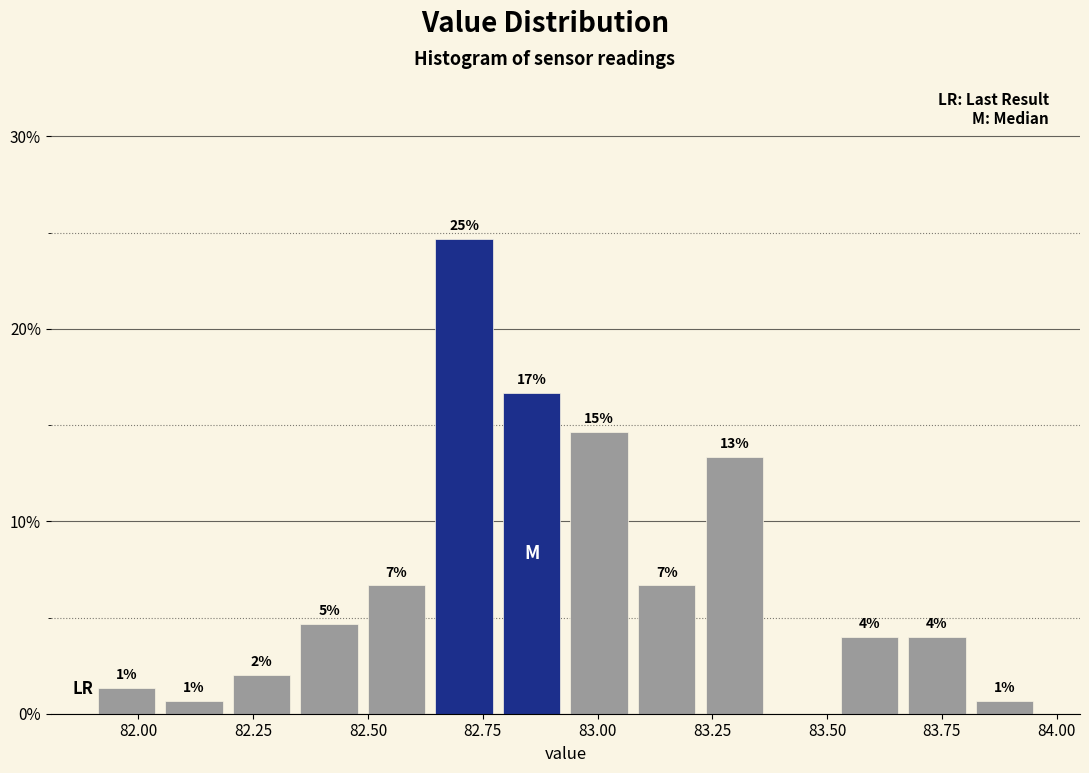

Read against the x-axis, roughly where is the centre of the tallest bar?

82.70